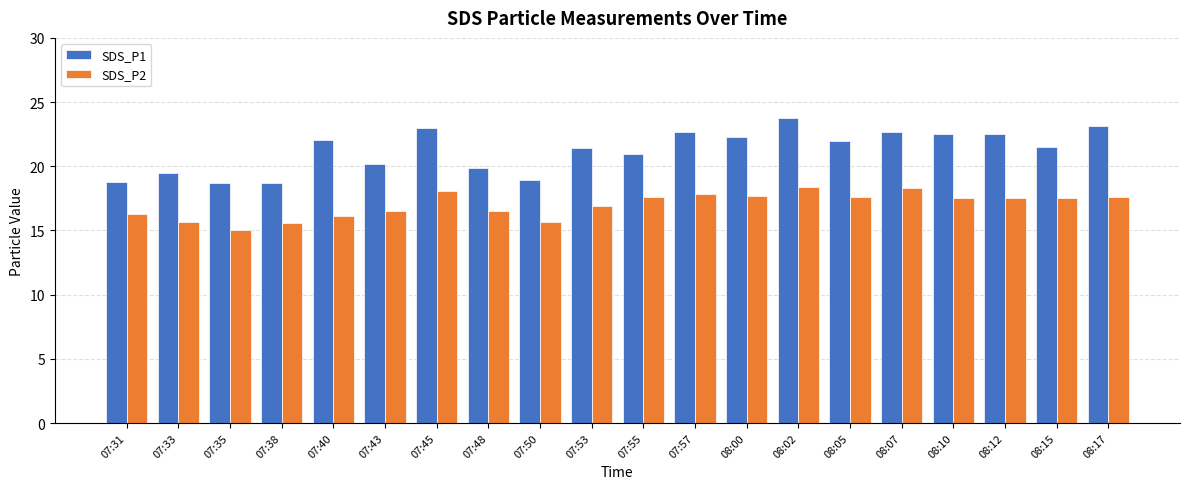

List the series in order of their peak value, highest first.

SDS_P1, SDS_P2